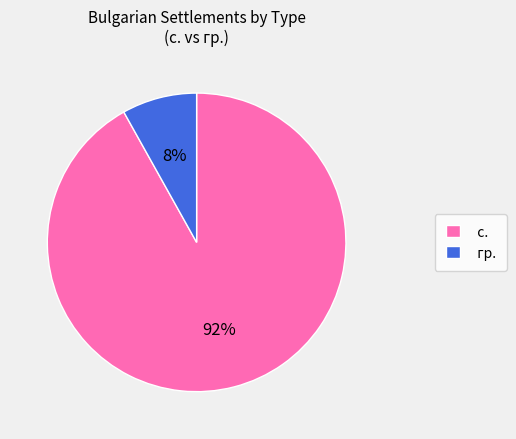

How many segments does this pie chart have?

2